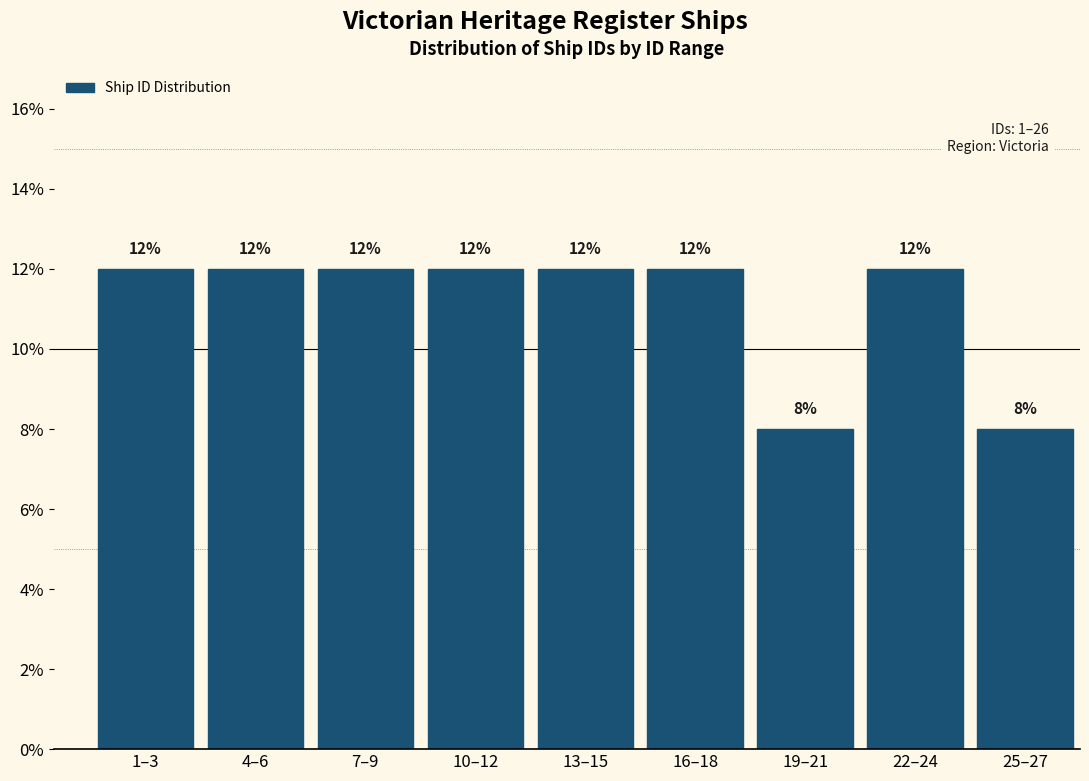

Reading left to right, what are all the values shown in this chart?

1–3=12	4–6=12	7–9=12	10–12=12	13–15=12	16–18=12	19–21=8	22–24=12	25–27=8